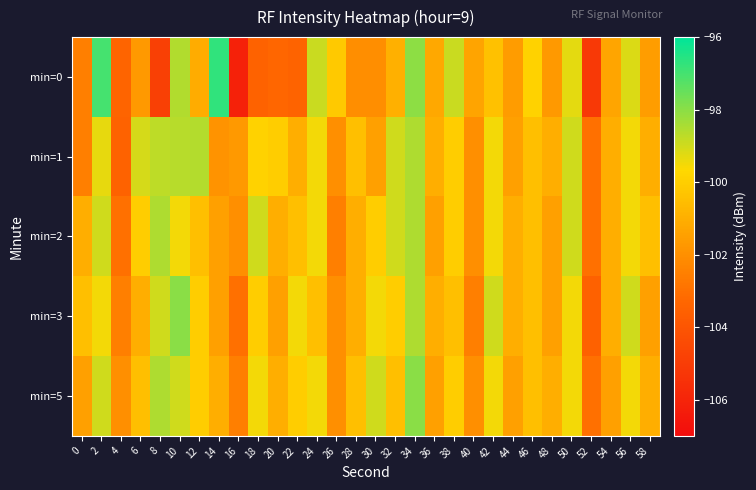

Reading left to right, extract all data points from this chart.

min=0: 0=-102.5	2=-97.0	4=-103.4	6=-101.7	8=-104.9	10=-98.5	12=-101.1	14=-96.7	16=-106.1	18=-103.4	20=-103.3	22=-103.4	24=-98.9	26=-100.1	28=-102.0	30=-102.0	32=-101.0	34=-98.0	36=-101.2	38=-98.9	40=-101.3	42=-100.4	44=-101.6	46=-99.9	48=-101.7	50=-99.3	52=-105.1	54=-101.3	56=-99.1	58=-101.5
min=1: 0=-102.5	2=-99.3	4=-103.5	6=-99.1	8=-98.7	10=-98.6	12=-98.6	14=-101.9	16=-101.7	18=-99.9	20=-100.0	22=-101.0	24=-99.5	26=-102.0	28=-100.5	30=-101.5	32=-99.0	34=-98.5	36=-101.0	38=-100.0	40=-102.0	42=-99.5	44=-101.5	46=-100.5	48=-101.0	50=-99.0	52=-103.0	54=-101.0	56=-99.5	58=-101.0
min=2: 0=-101.0	2=-99.0	4=-103.0	6=-100.0	8=-98.5	10=-99.5	12=-100.5	14=-101.5	16=-102.0	18=-99.0	20=-101.0	22=-100.5	24=-99.5	26=-102.5	28=-101.0	30=-100.0	32=-99.0	34=-98.5	36=-101.5	38=-100.0	40=-102.0	42=-99.5	44=-101.0	46=-100.5	48=-101.5	50=-99.0	52=-103.0	54=-101.0	56=-99.5	58=-100.5
min=3: 0=-100.5	2=-99.5	4=-102.5	6=-101.0	8=-99.0	10=-98.0	12=-100.0	14=-101.5	16=-103.0	18=-100.0	20=-101.5	22=-99.5	24=-100.5	26=-102.0	28=-101.0	30=-99.5	32=-100.0	34=-98.5	36=-101.0	38=-100.5	40=-102.5	42=-99.0	44=-101.0	46=-100.5	48=-101.5	50=-99.5	52=-103.5	54=-101.0	56=-99.0	58=-101.5
min=5: 0=-101.5	2=-99.0	4=-102.0	6=-100.5	8=-98.5	10=-99.0	12=-100.0	14=-101.0	16=-102.5	18=-99.5	20=-101.0	22=-100.0	24=-99.5	26=-102.0	28=-100.5	30=-99.0	32=-100.5	34=-98.0	36=-101.5	38=-100.0	40=-102.0	42=-99.5	44=-101.5	46=-100.5	48=-101.0	50=-99.5	52=-103.0	54=-101.5	56=-99.5	58=-101.0